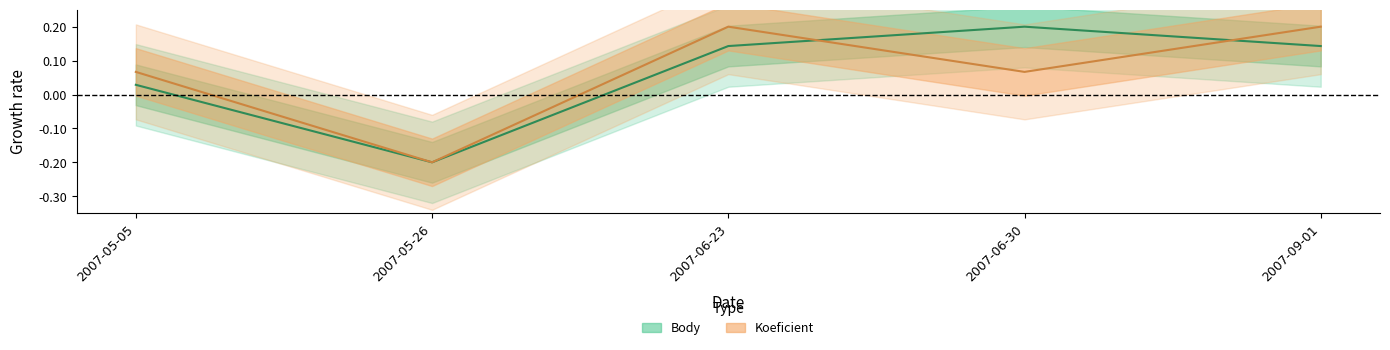

Which category has the lowest value across all series?

2007-05-26